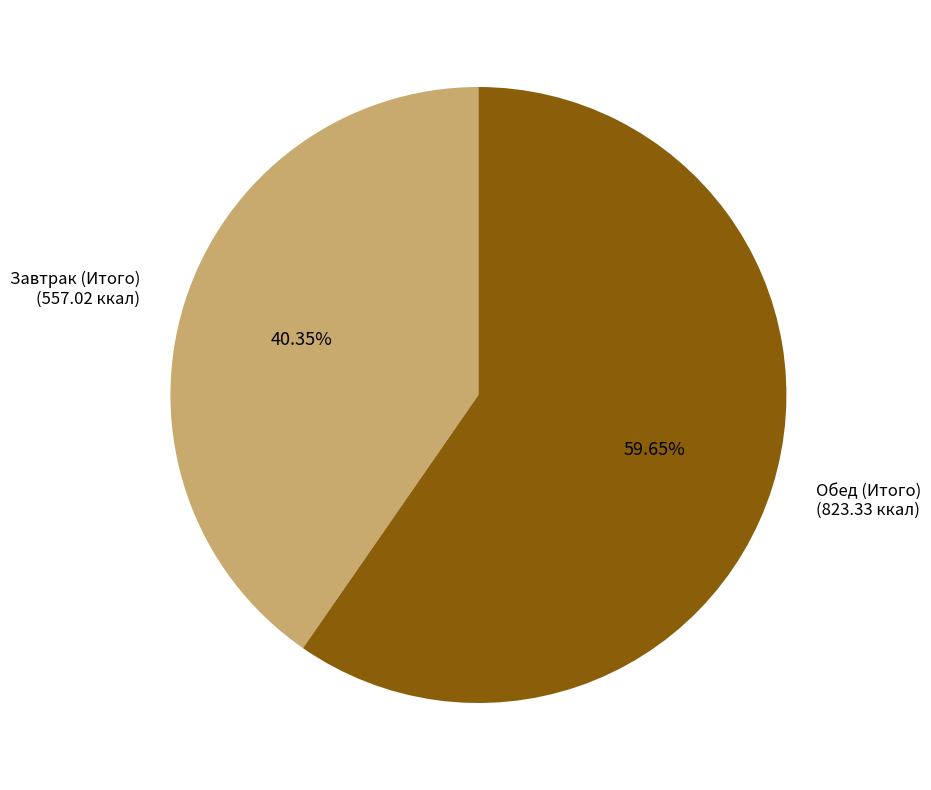

What is the smallest slice in the pie chart?

Завтрак (Итого)